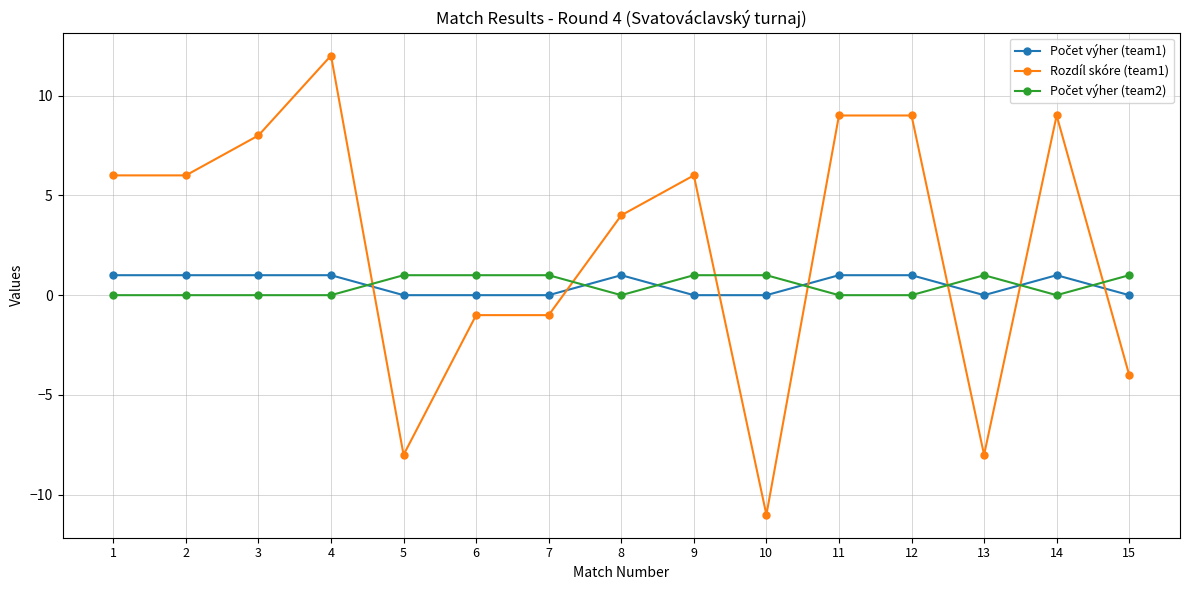

Which category has the highest value across all series?

4